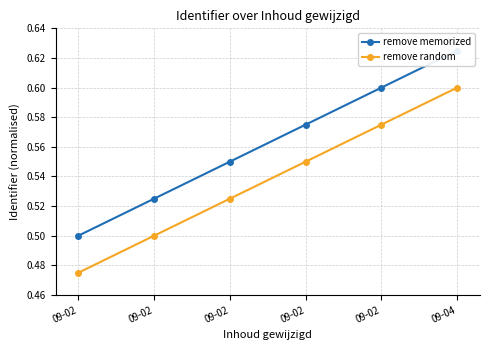

Which series has the largest total across all categories?

remove memorized